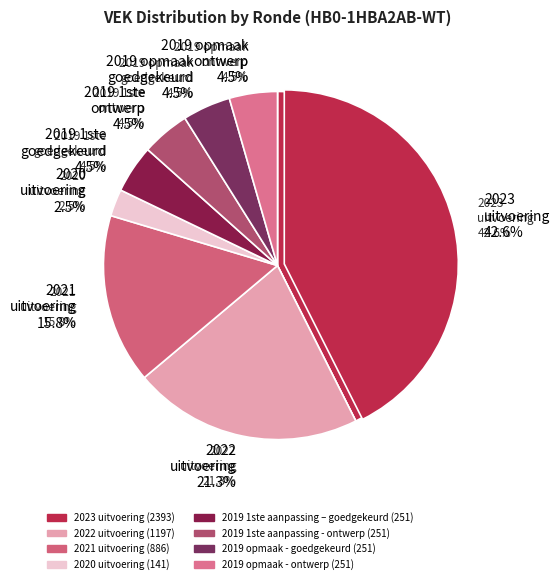

What percentage is the 2019 1ste aanpassing - ontwerp slice, to the nearest percent?

4%